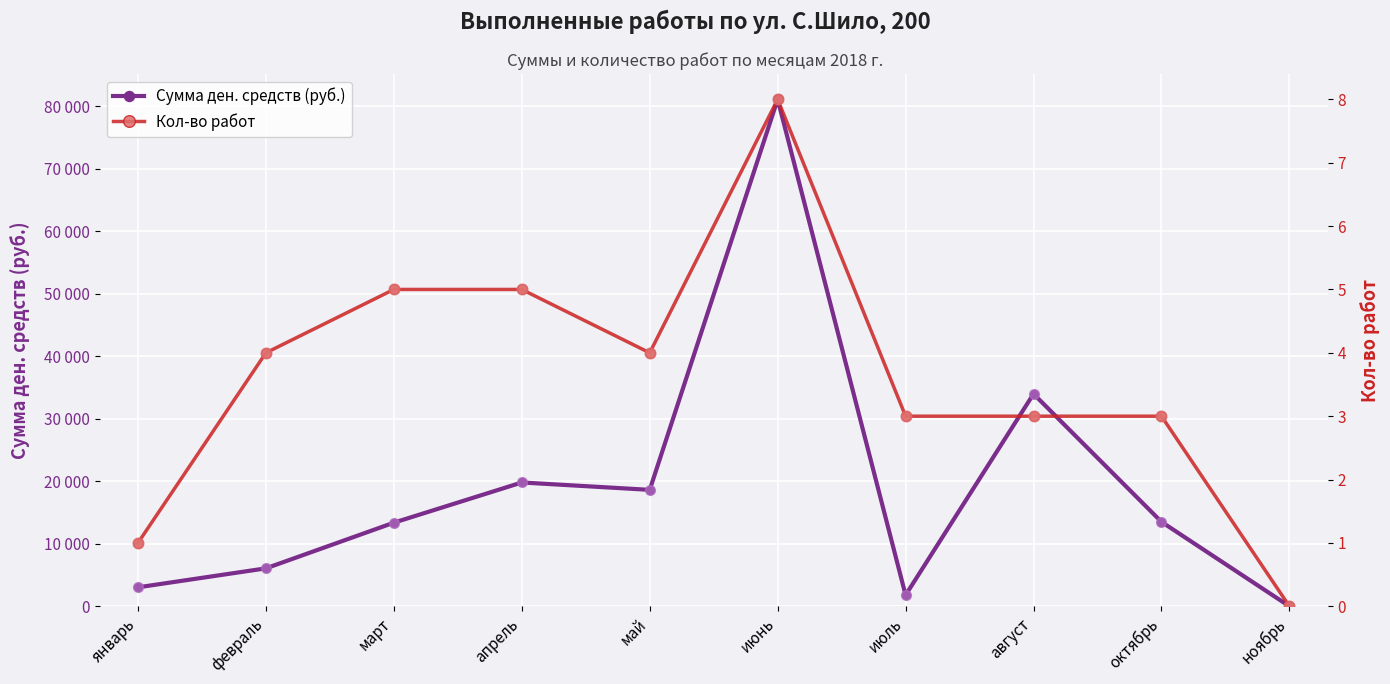

At which category is the sum across all series the highest?

июнь